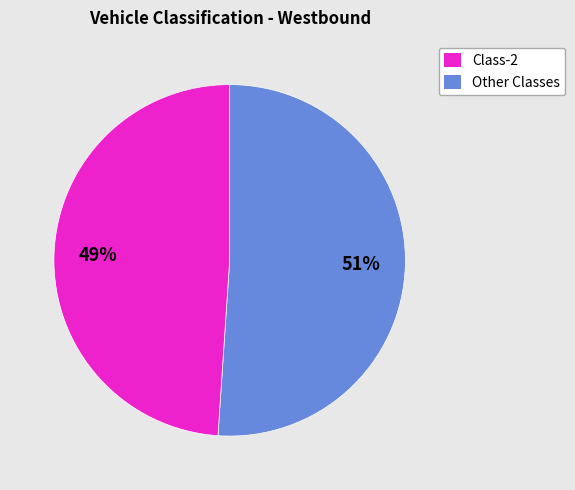

To the nearest percent, what is the difference between the largest and smallest slice percentages?

2%